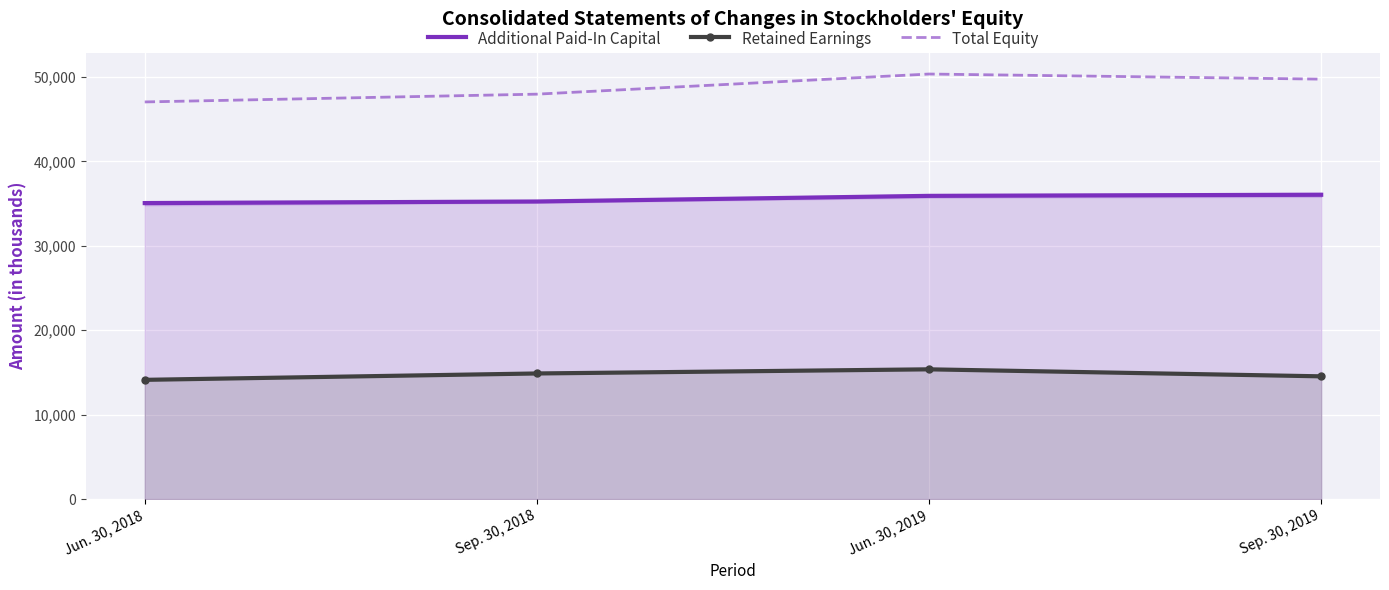

How many lines are shown in the chart?

3